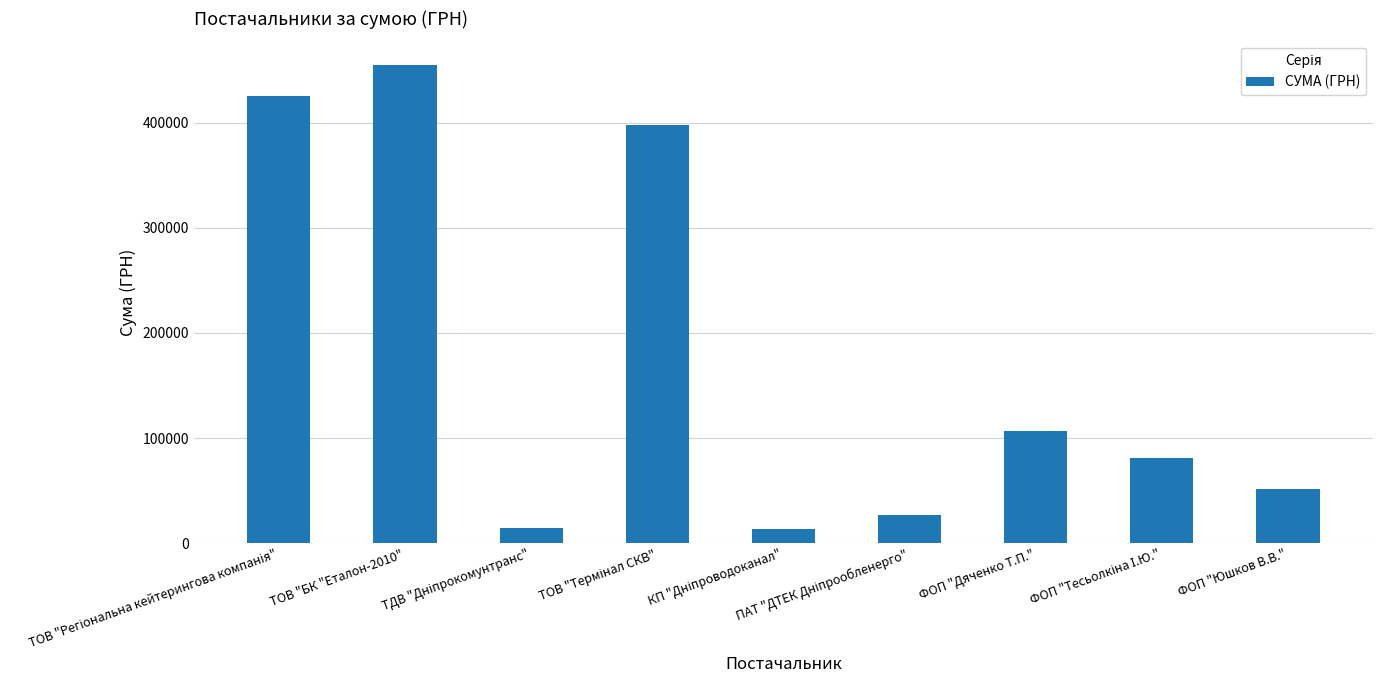

What is the value of the 9th bar from the left?

51904.0